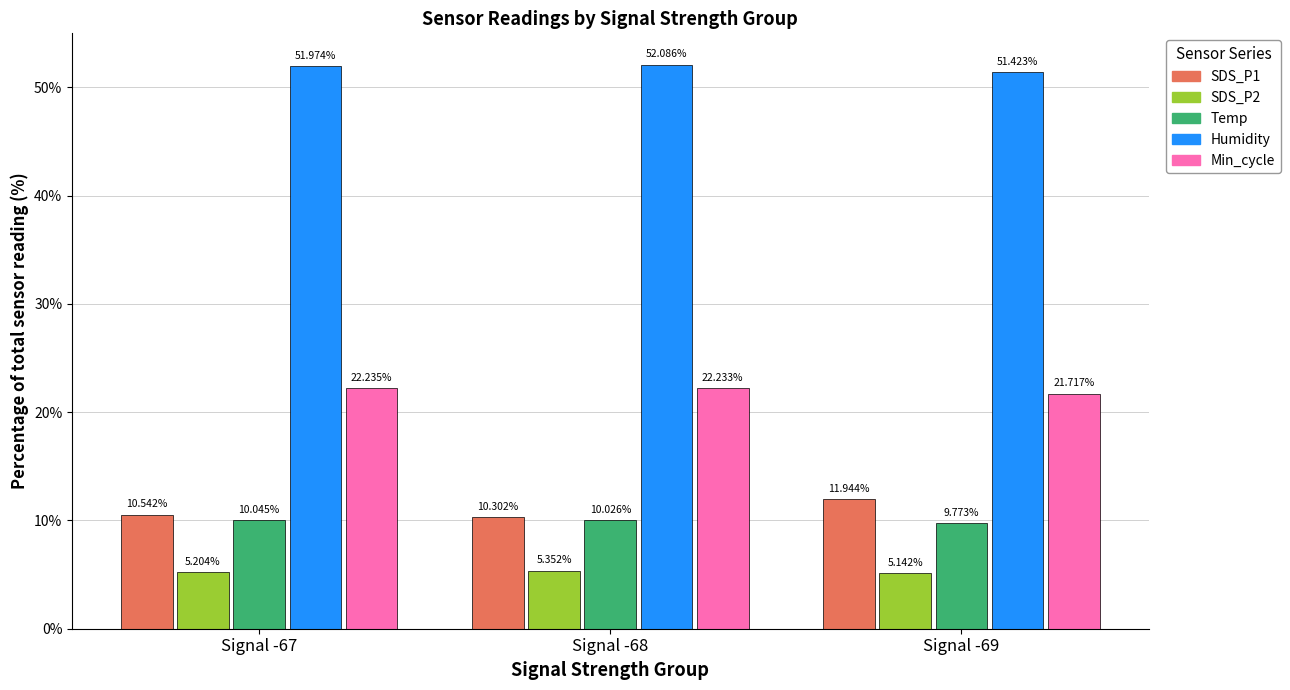

At which label does Humidity reach its peak?

Signal -68